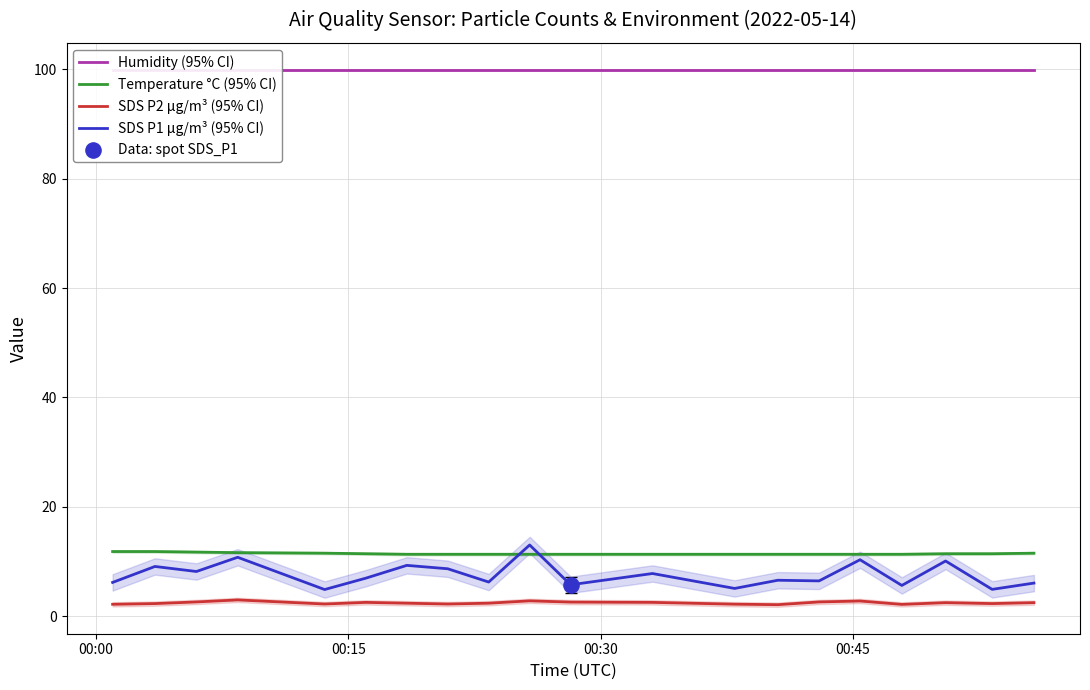

Which series has the largest Y range (max minus min)?

SDS P1 µg/m³ (95% CI)